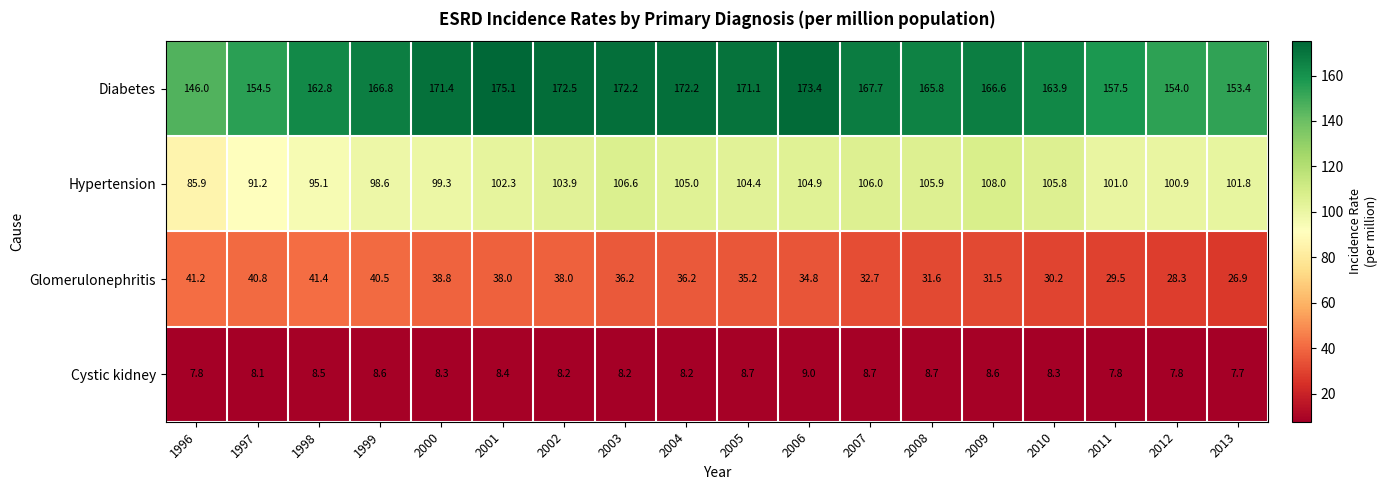

Where is Cystic kidney nearest to the value 8?

1997